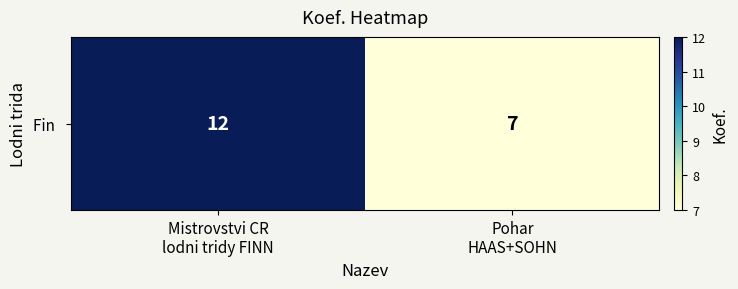

Is it true that the value at Pohar
HAAS+SOHN is 11?

False